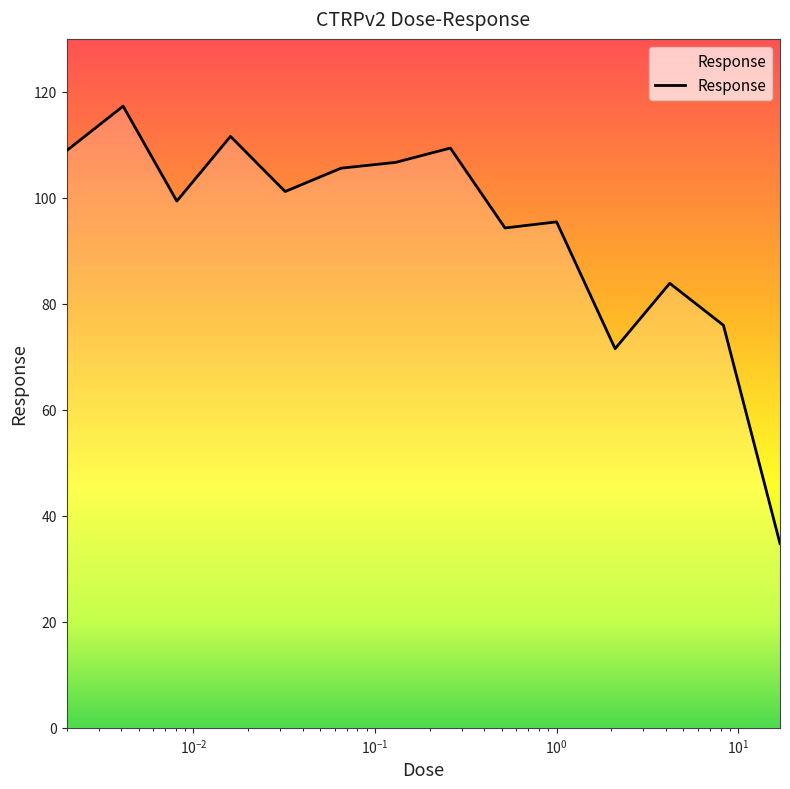

What is the smallest value displayed?

34.8